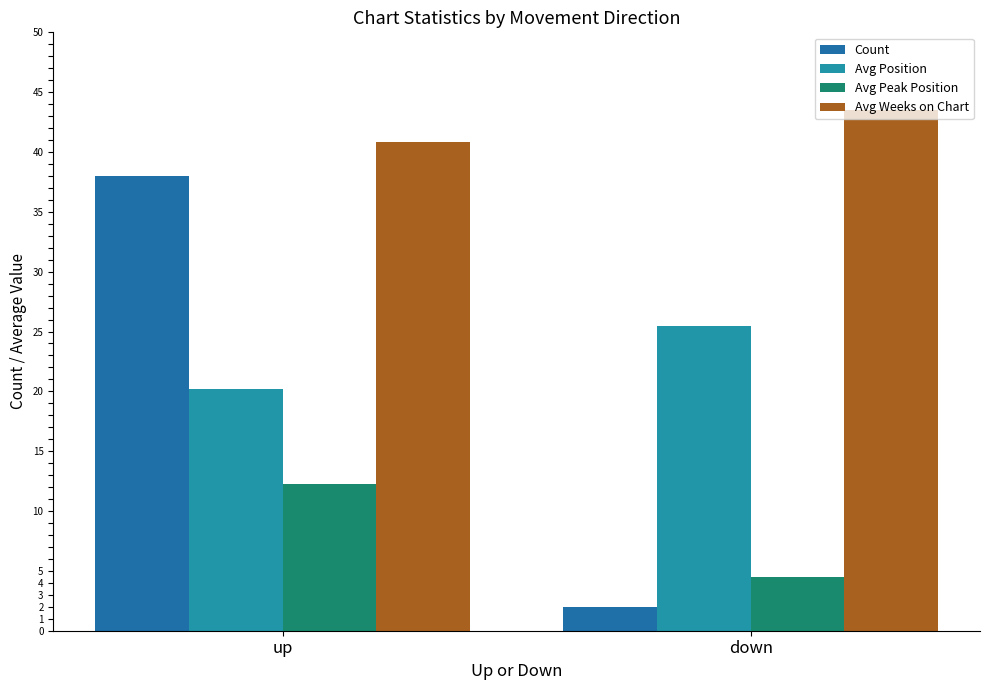

What is the difference between the maximum and minimum values in the Avg Peak Position series?

7.8